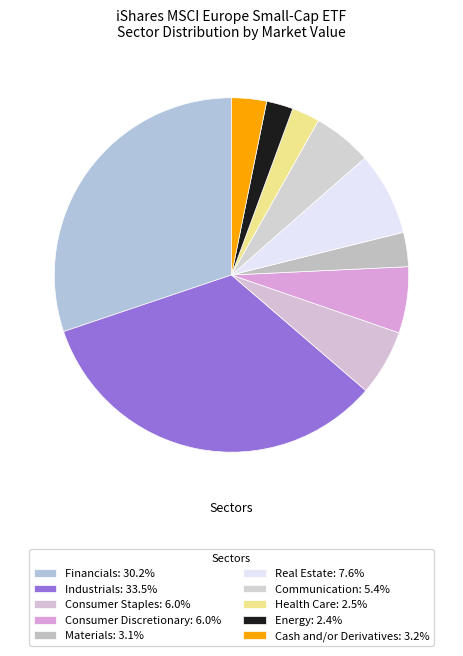

How many segments does this pie chart have?

10